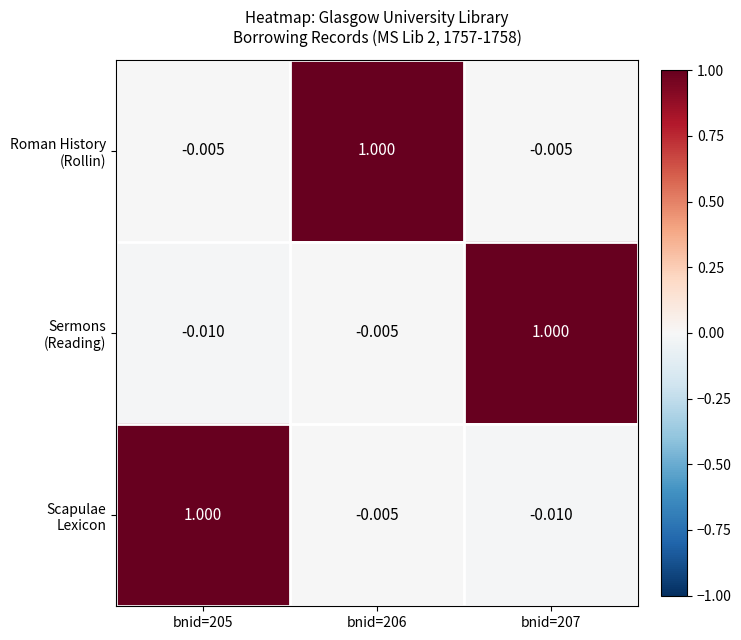

How many distinct data groups are displayed?

3